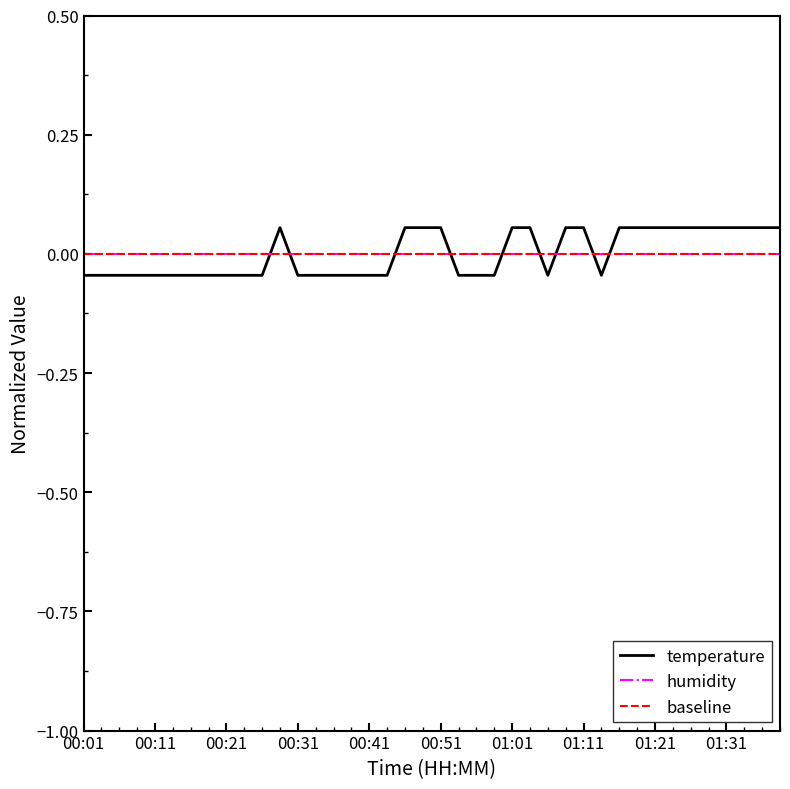

What is the greatest value displayed?

0.1